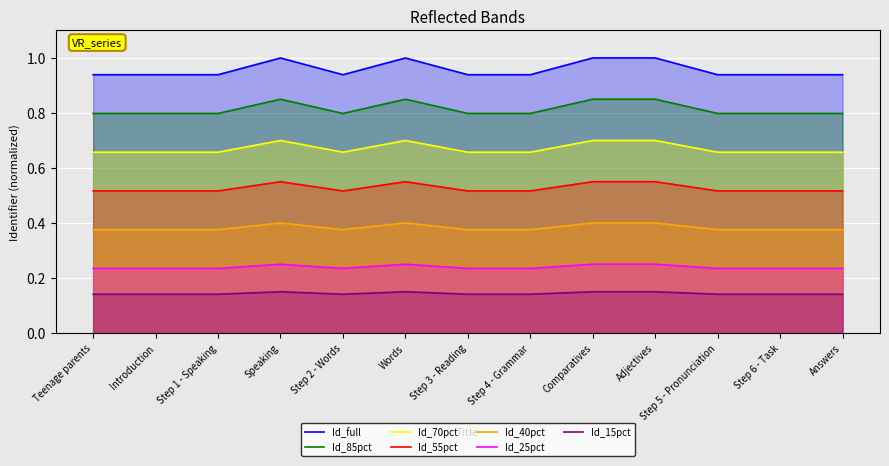

How many lines are shown in the chart?

7